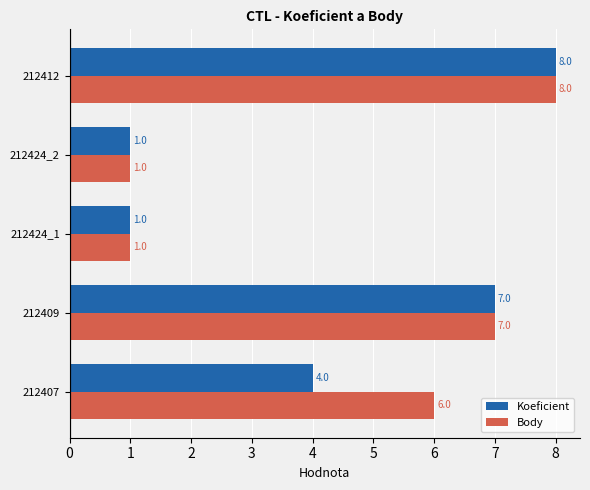

List the series in order of their overall mean, lowest first.

Koeficient, Body